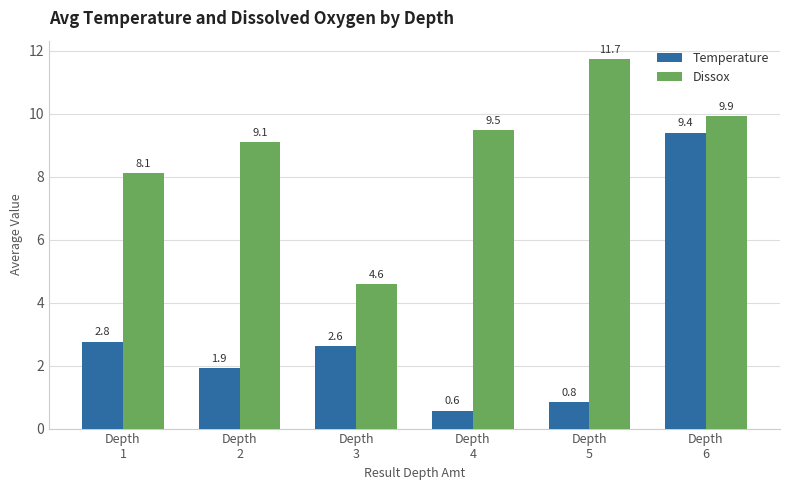

What is the spread (max minus min) of values at Depth
4?

8.9